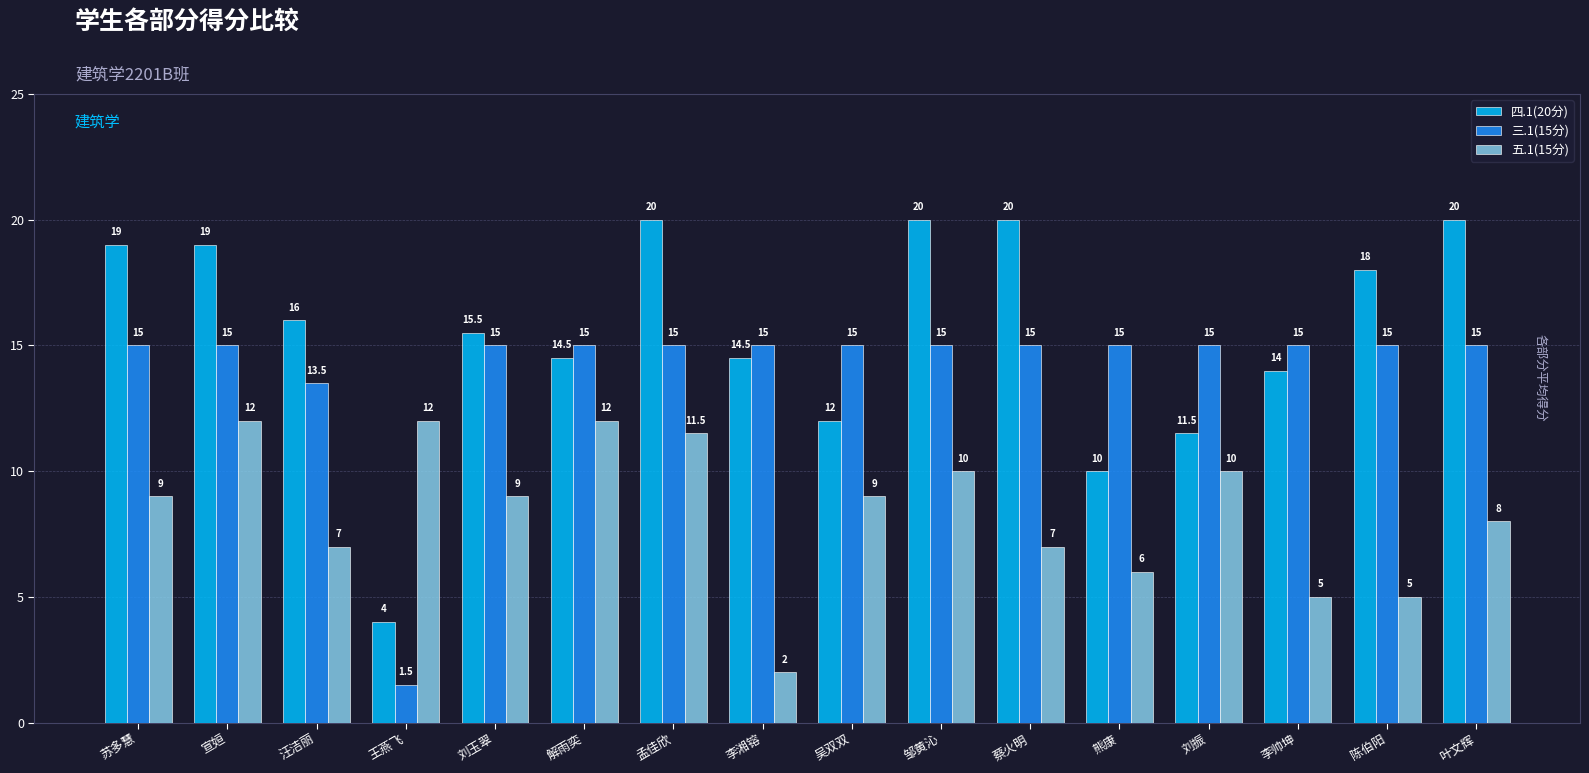

What is the minimum value shown in the chart?

1.5